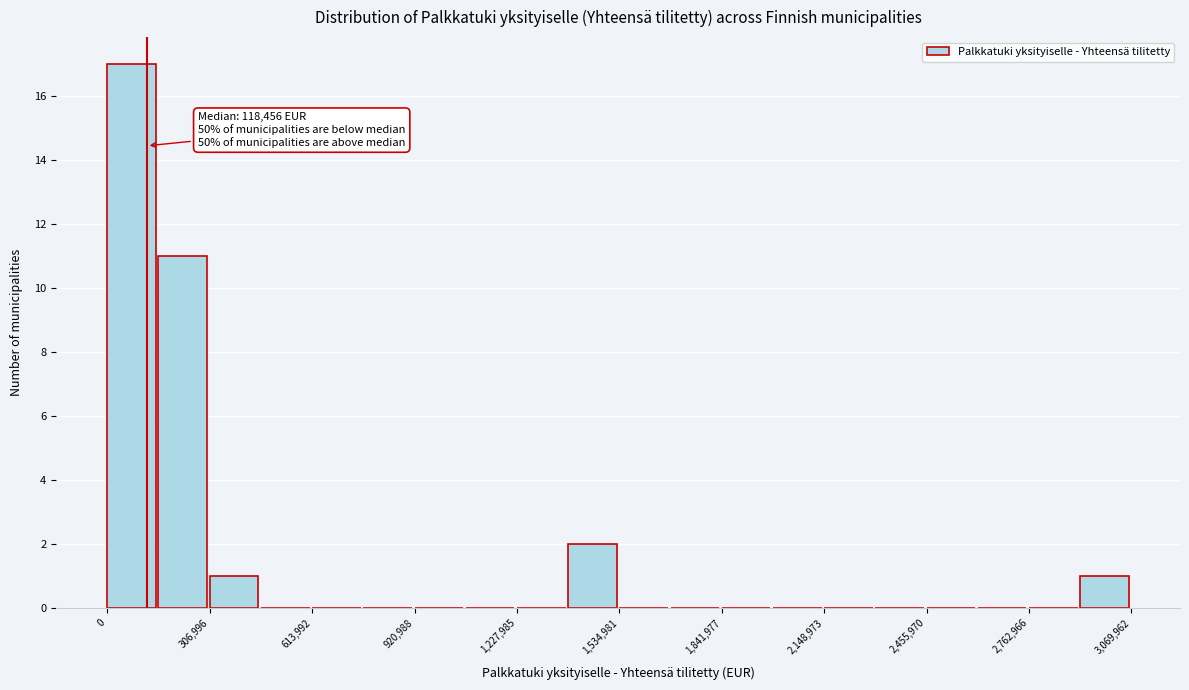

Around what value on the x-axis is the tallest bar? Give the approximate position of its centre, as read against the axis.

50000